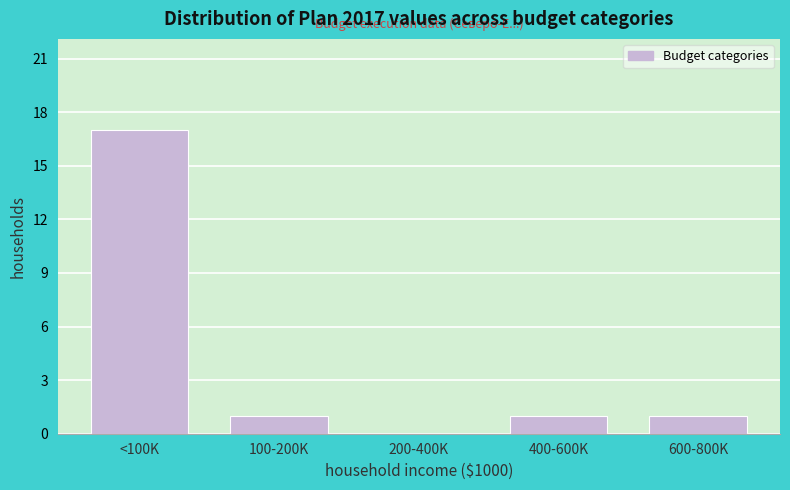

Reading left to right, list all the values displayed in this chart.

<100K=17	100-200K=1	200-400K=0	400-600K=1	600-800K=1